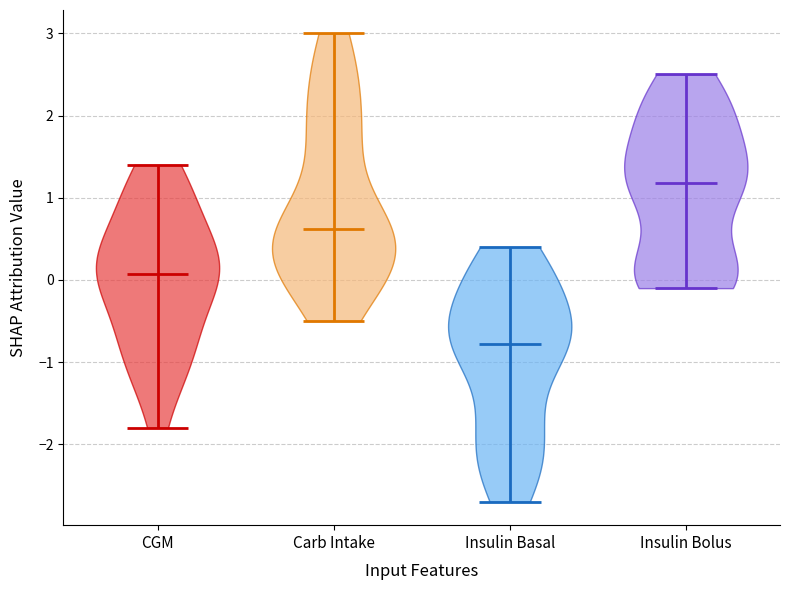

Which violin has the lowest median line?

Insulin Basal